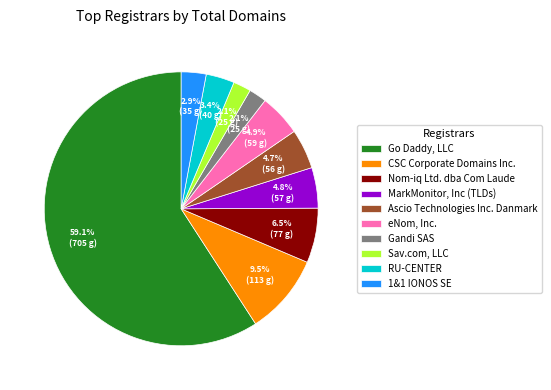

Which slice represents more than half of the pie?

Go Daddy, LLC